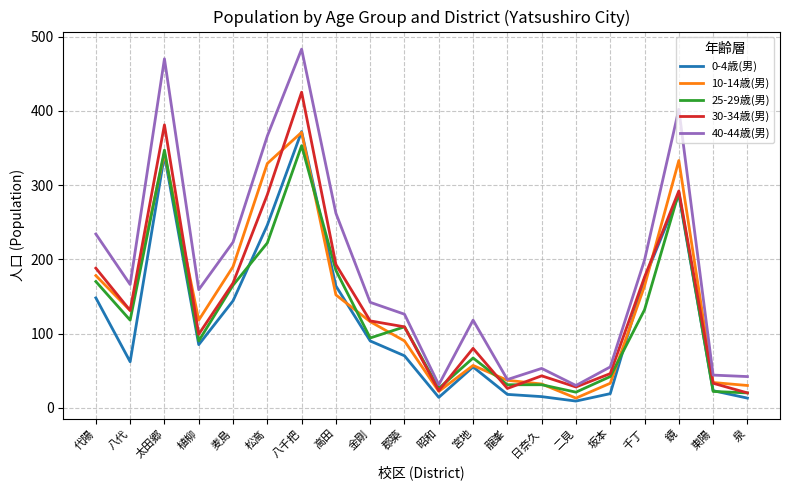

True or false: 40-44歳(男) has more than 0 interior local peaks.

True